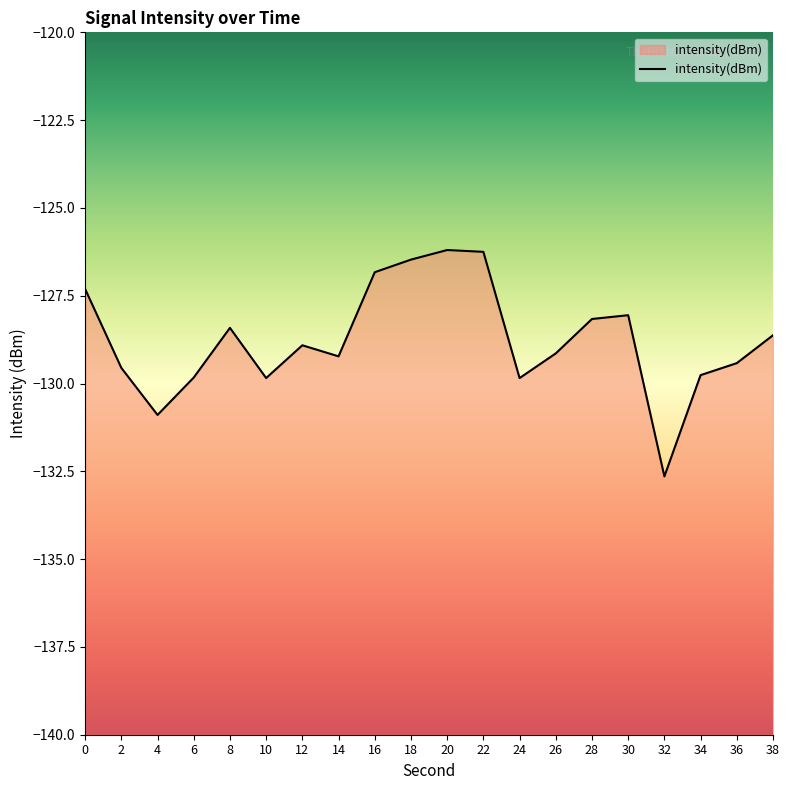

Reading right to left, extract all data points from this chart.

-128.6	-129.4	-129.8	-132.6	-128.1	-128.2	-129.1	-129.8	-126.3	-126.2	-126.5	-126.8	-129.2	-128.9	-129.8	-128.4	-129.8	-130.9	-129.6	-127.3